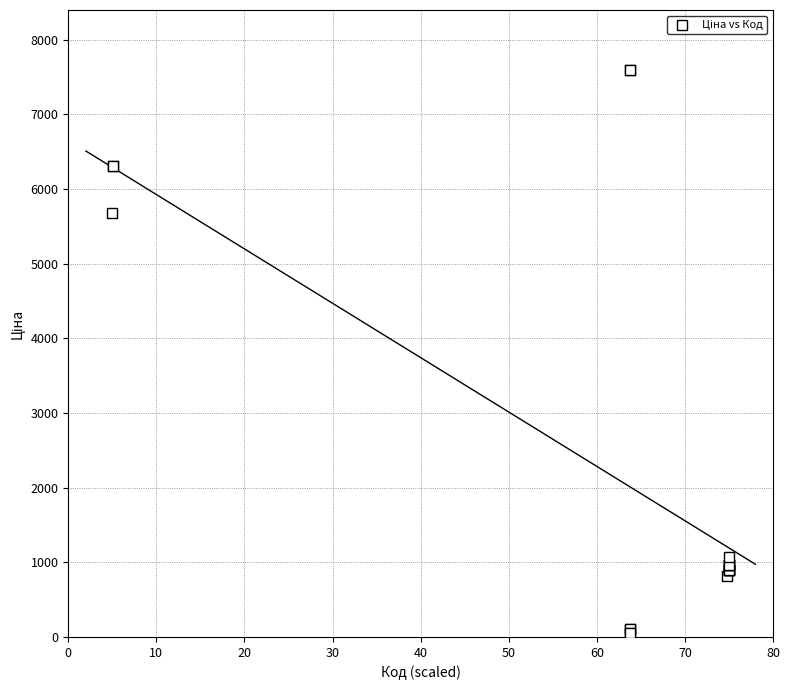

What Y value in the scatter plot is closest to 3826?

5673.8